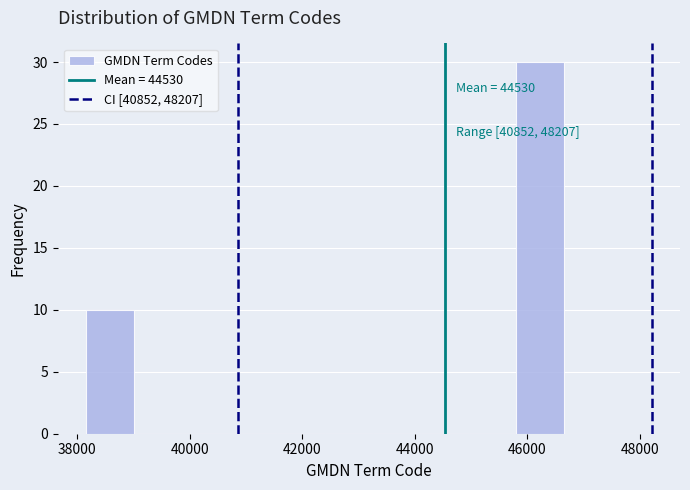

Which range on the x-axis has the tallest bar?

45800 to 46600